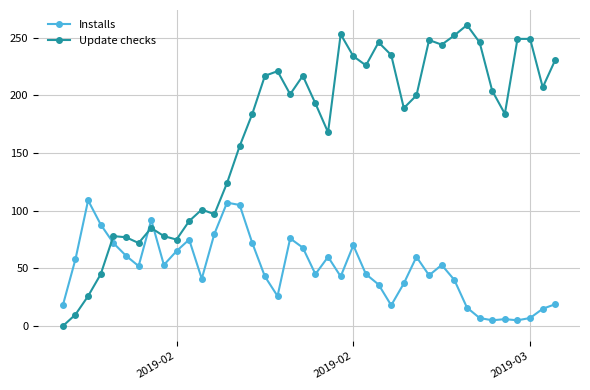

What is the difference between the second highest and minimum values in the Installs series?

102